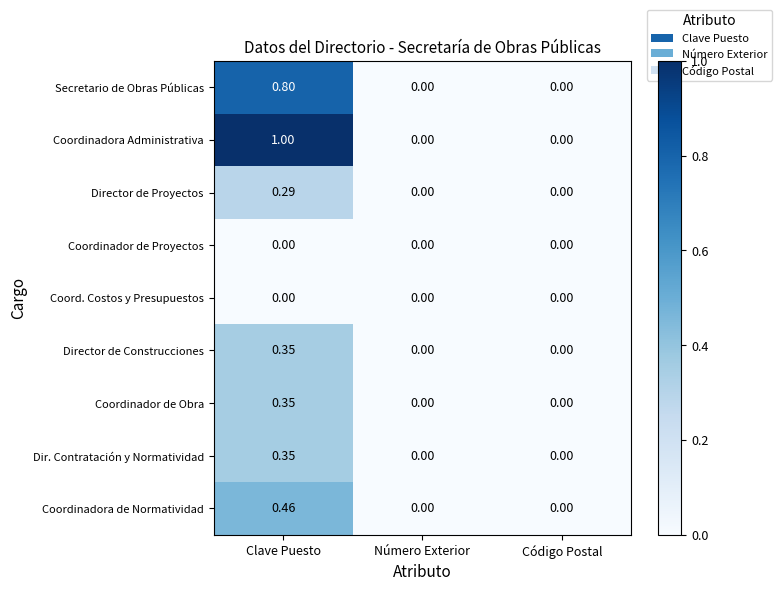

Which series has the largest range (max minus min)?

Coordinadora Administrativa